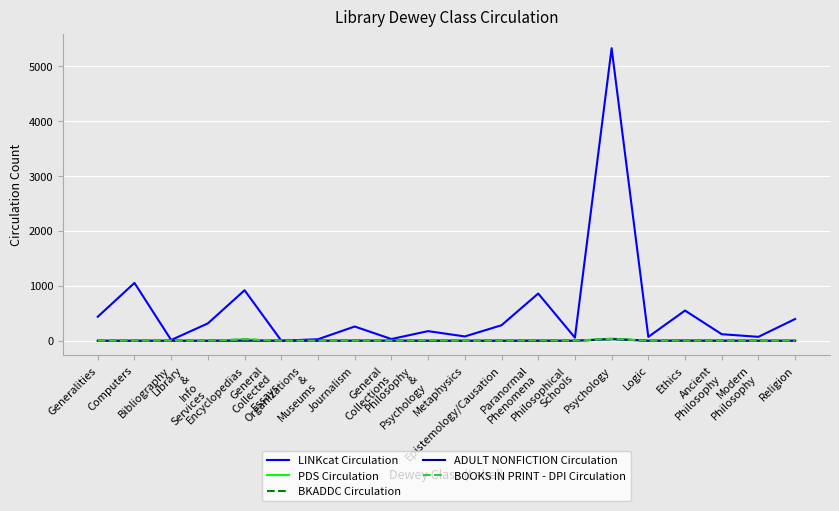

Which series changed the most between Computers and Library
&
Info
Services?

LINKcat Circulation